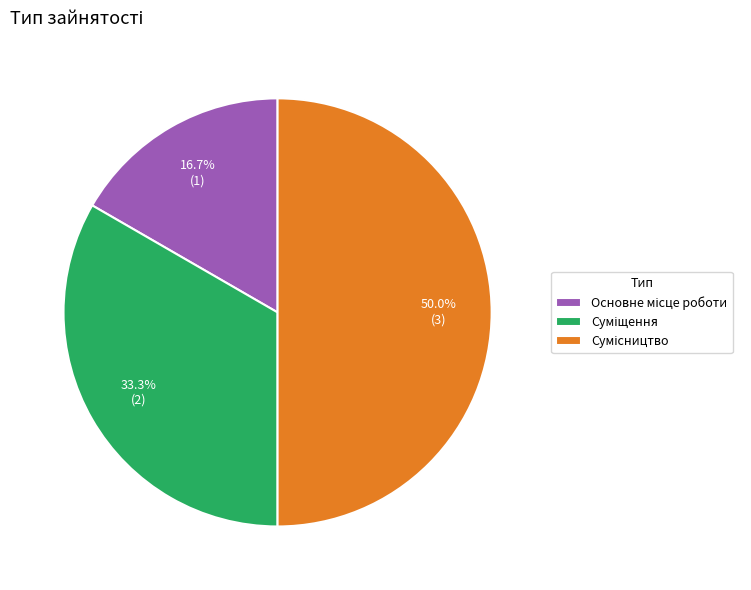

What percentage is the Суміщення slice, to the nearest percent?

33%